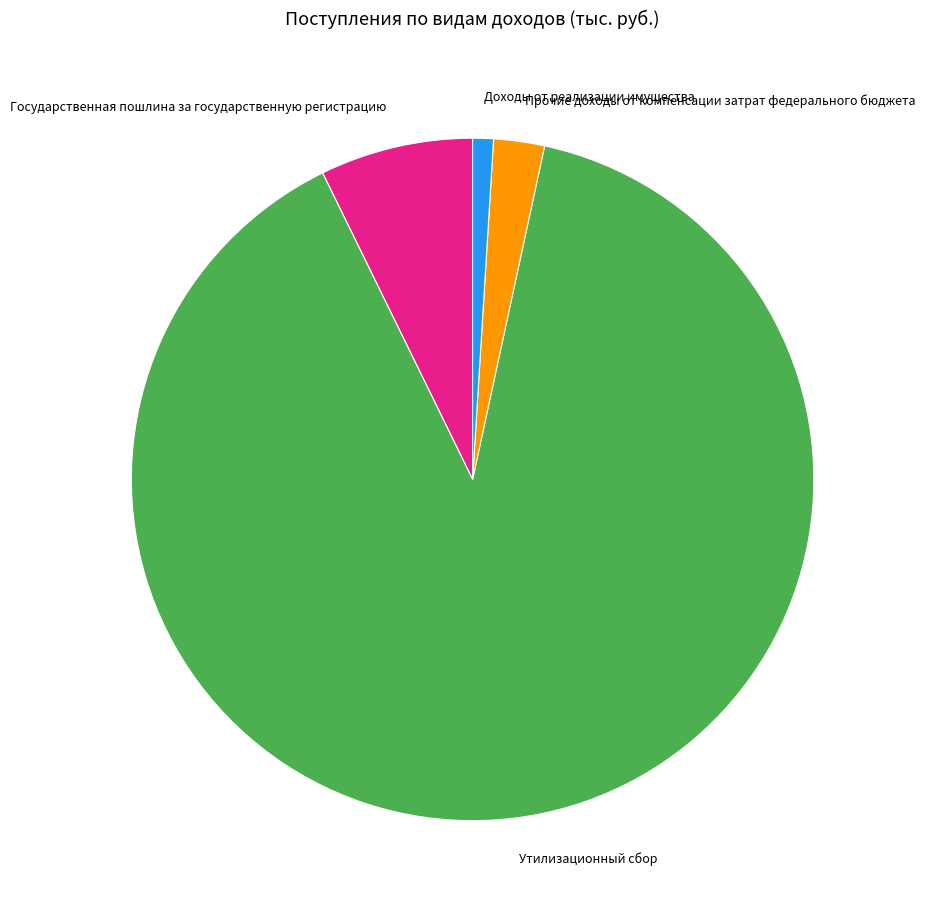

Approximately how many times larger is the value at Доходы от реализации имущества compared to Прочие доходы от компенсации затрат федерального бюджета?

0.4